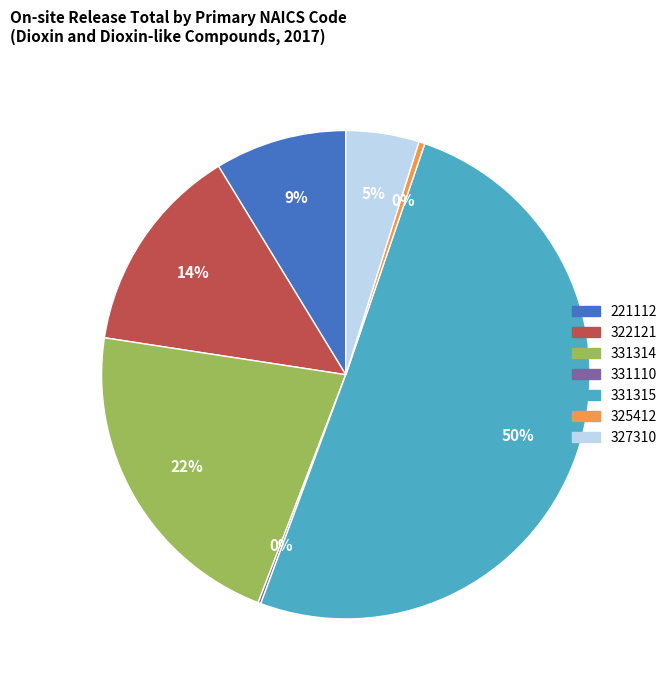

True or false: 221112 accounts for 1% of the total.

False